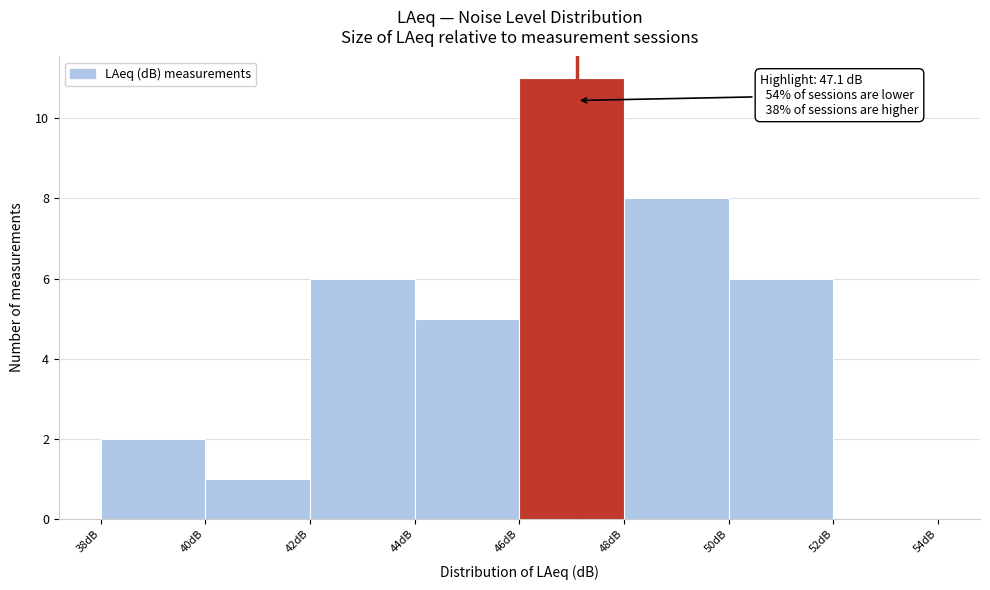

Over which range of the x-axis is the bar tallest?

46 to 48